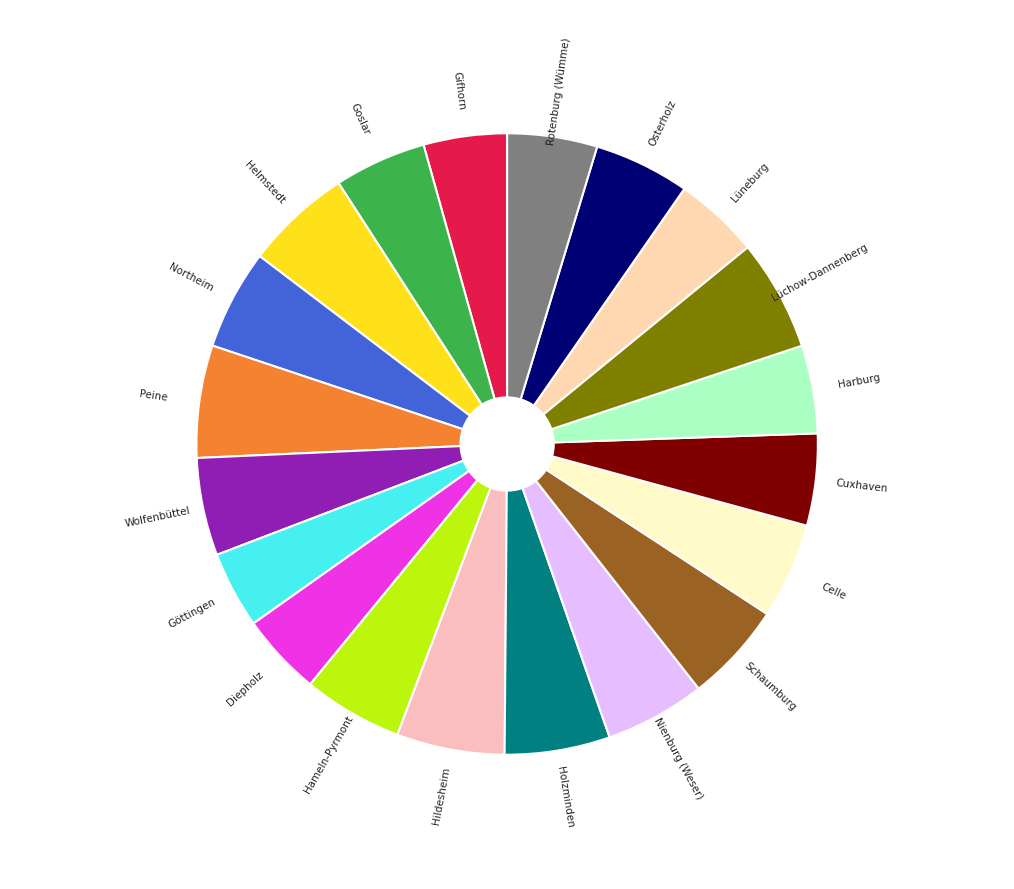

The Cuxhaven slice represents 5% of the pie. True or false?

True